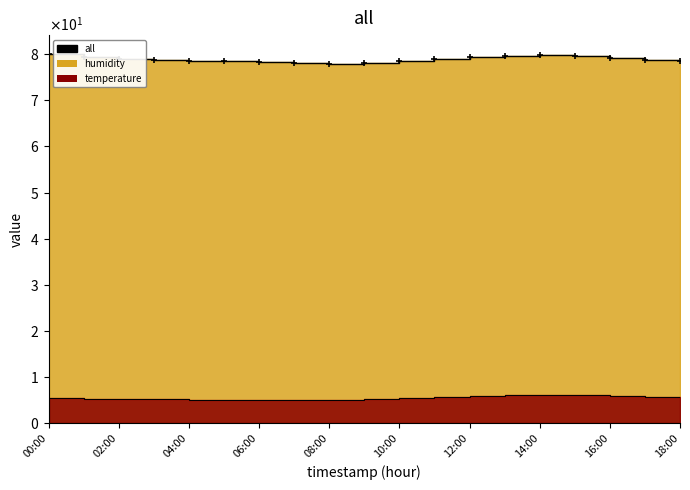

What is the value of the temperature point at the 10th from the left?

5.3